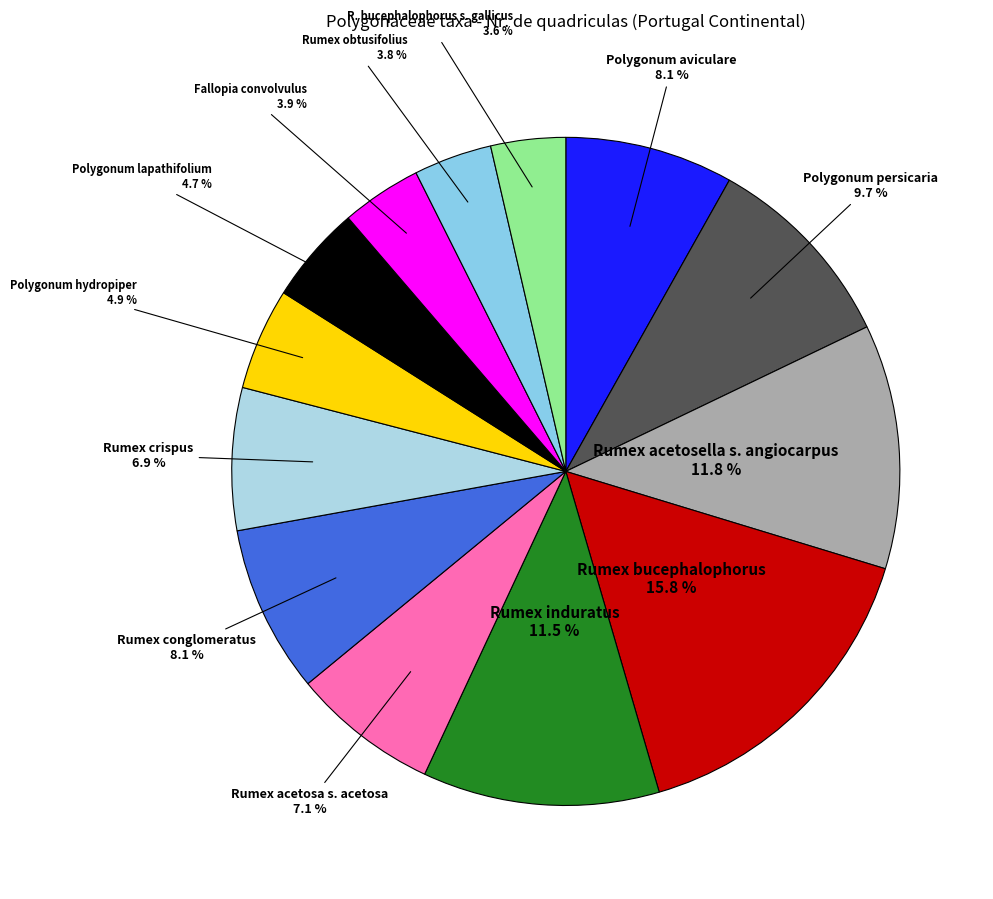

Is there any slice that represents more than half of the pie?

No